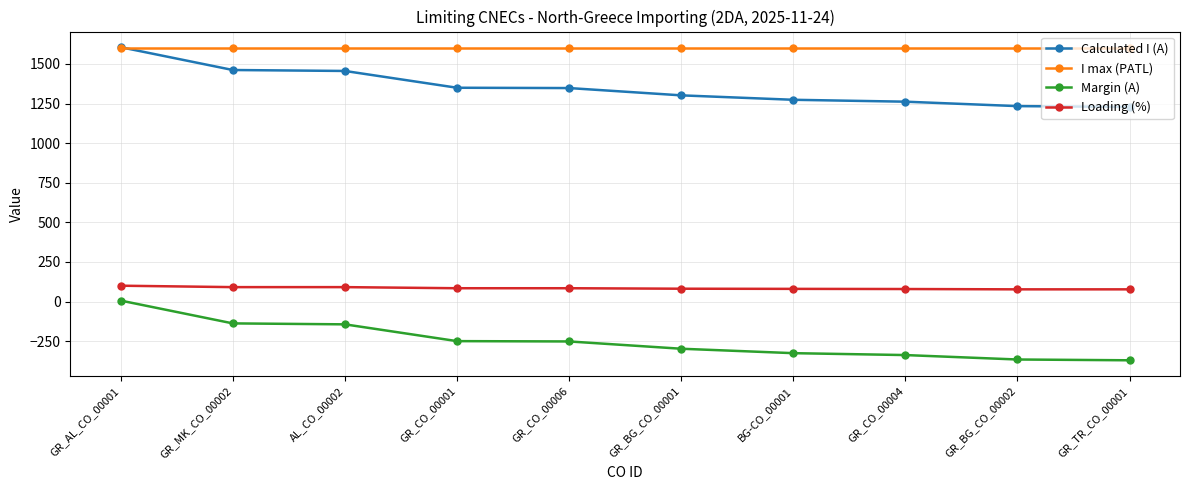

At how many categories does at least one series exceed 915?

10